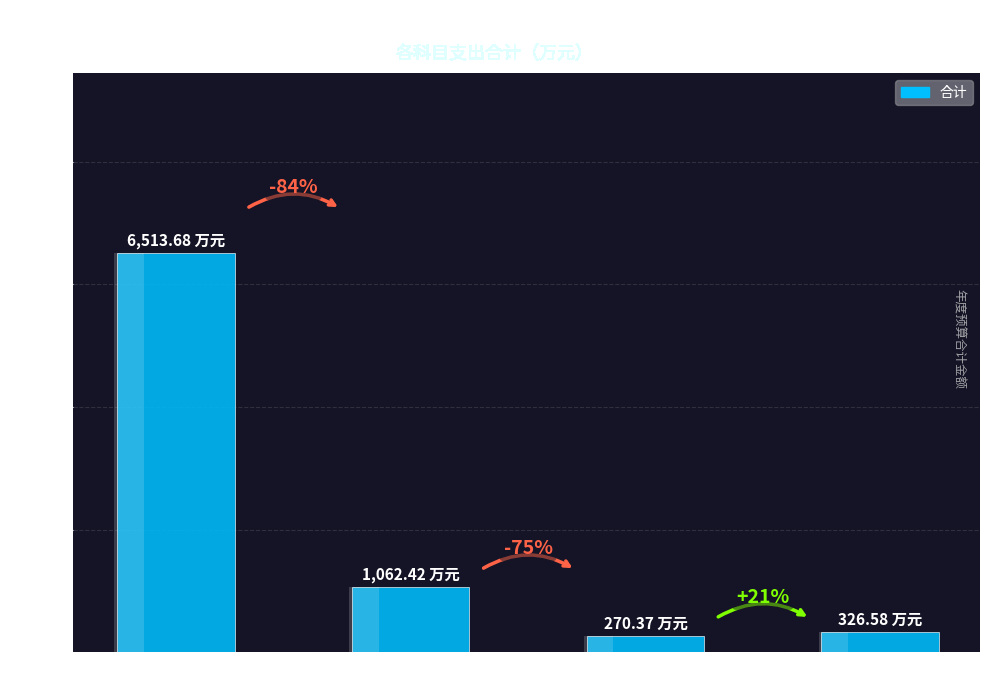

The value at 住房保障支出 is 326.6. True or false?

True